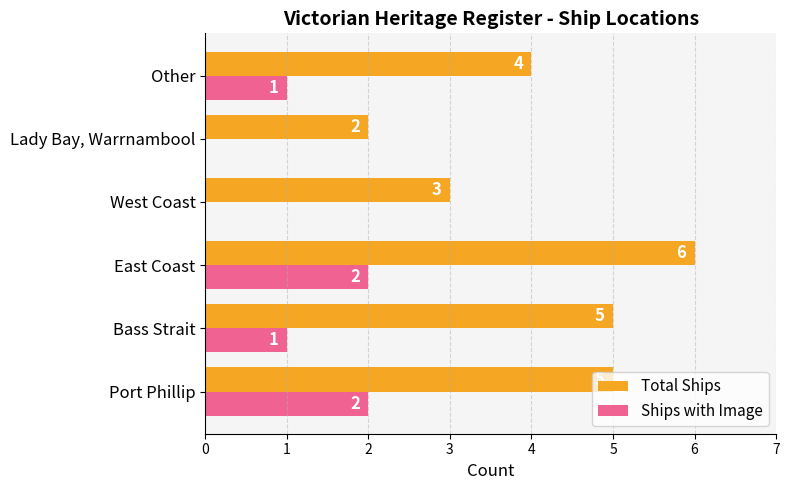

Is the value of Ships with Image at West Coast greater than the value of Total Ships at Lady Bay, Warrnambool?

No